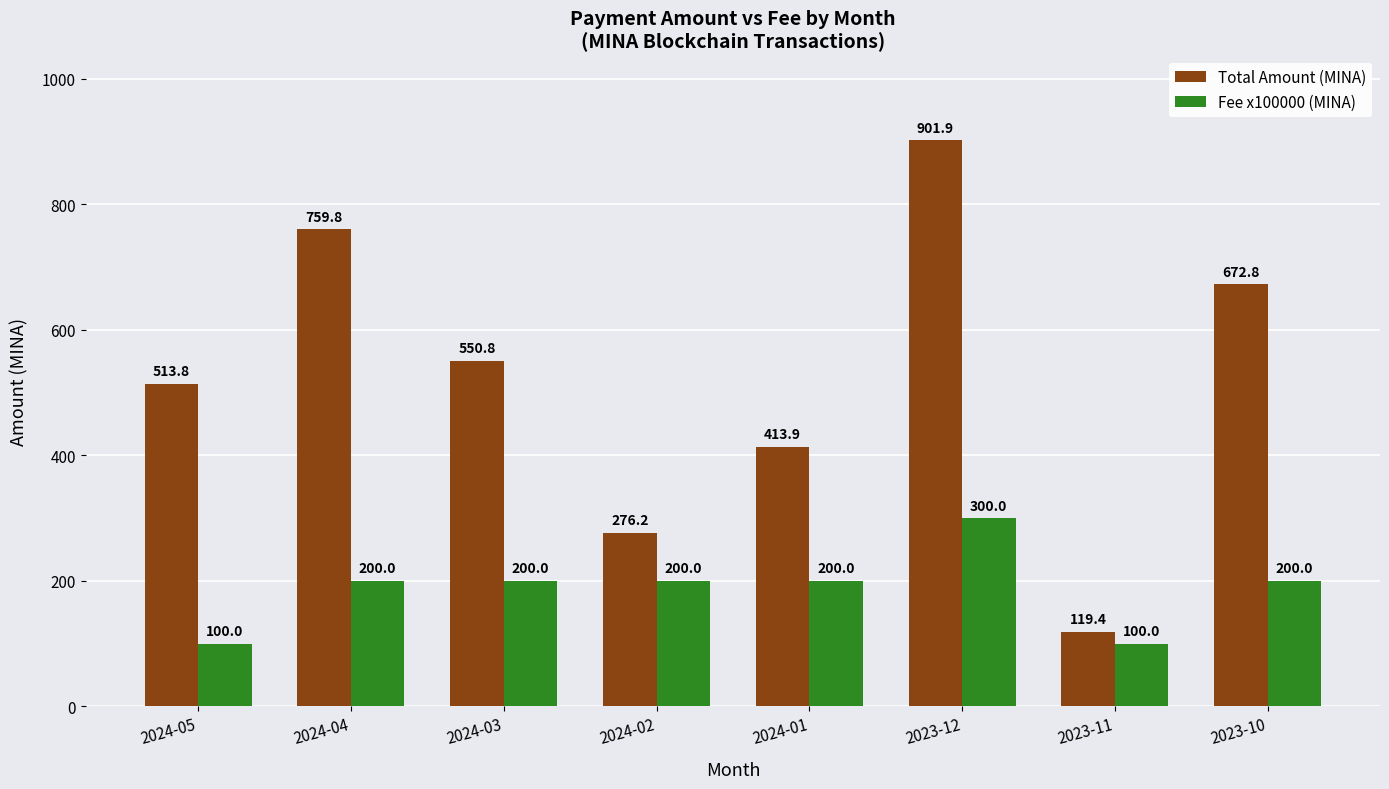

What is the label of the 3rd bar from the left?

2024-03